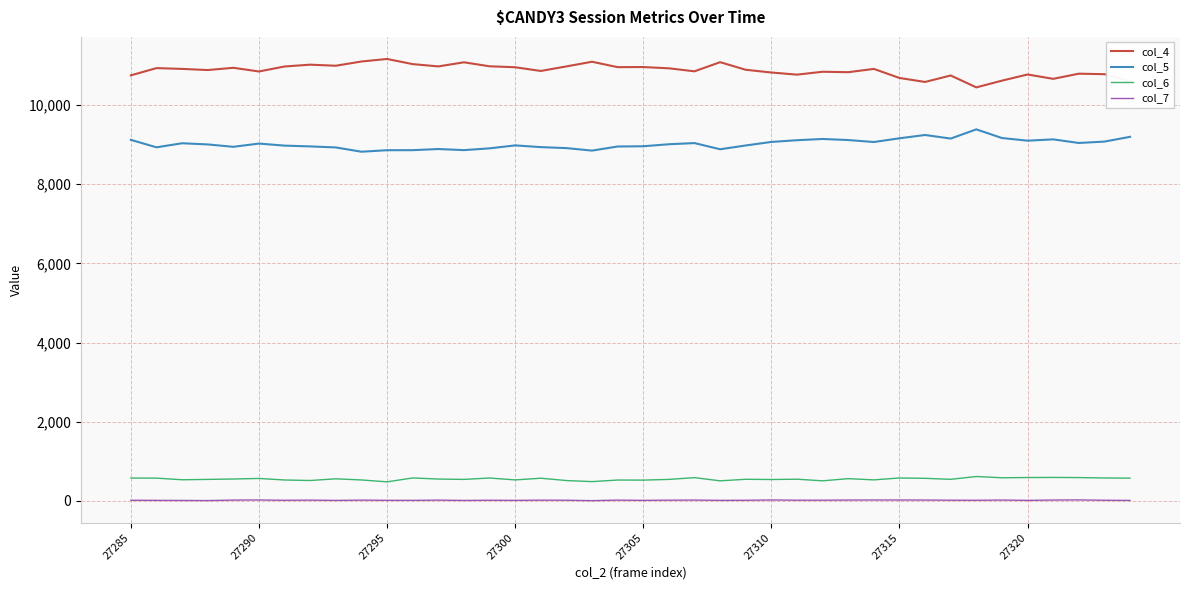

Does the chart have visible grid lines?

Yes